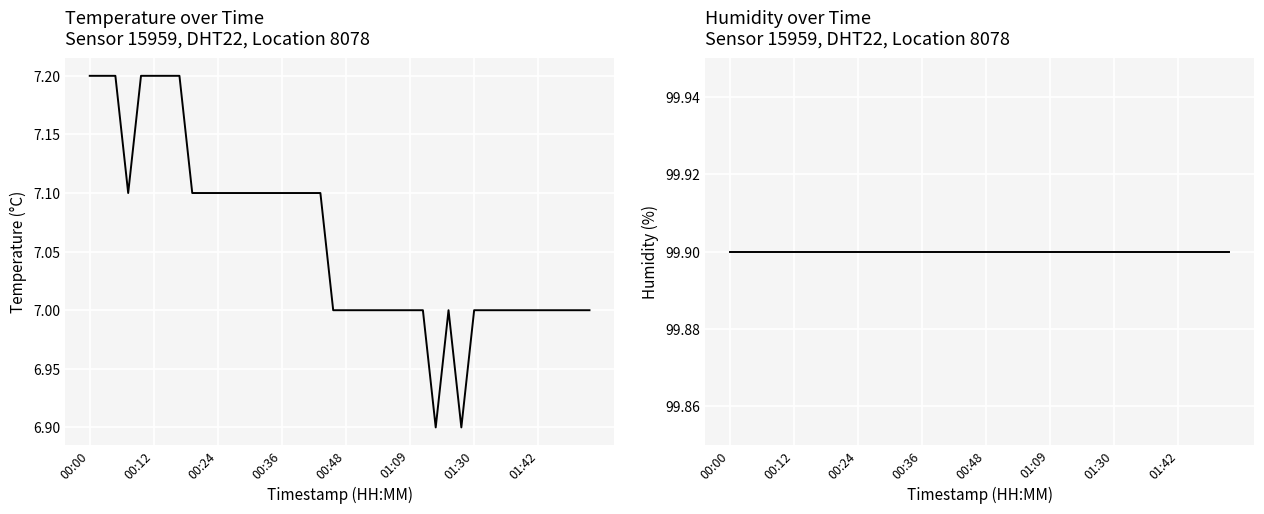

Count the number of data series in this chart.

2